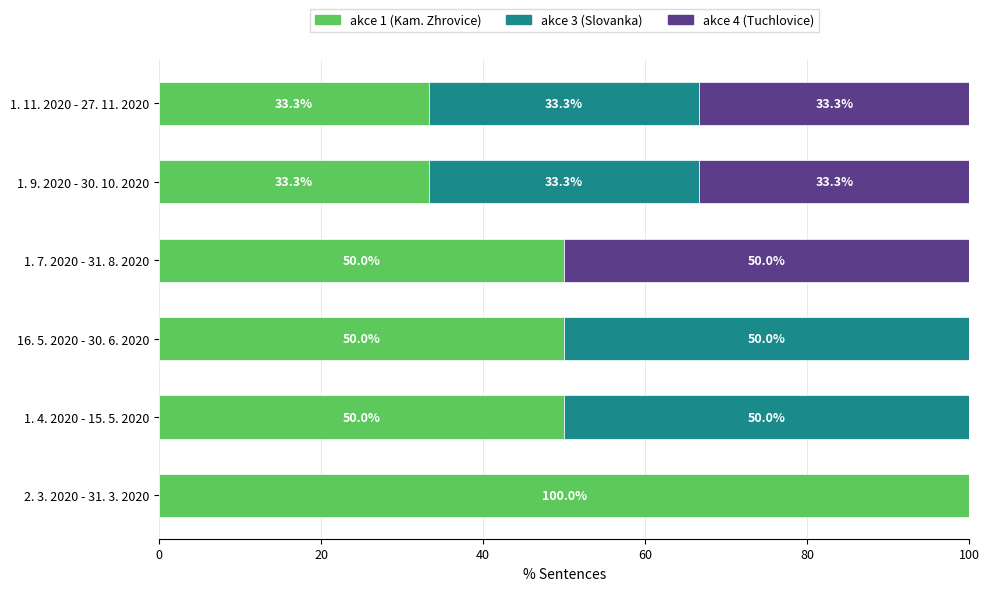

What is the total value across all series at 2. 3. 2020 - 31. 3. 2020?

100.0